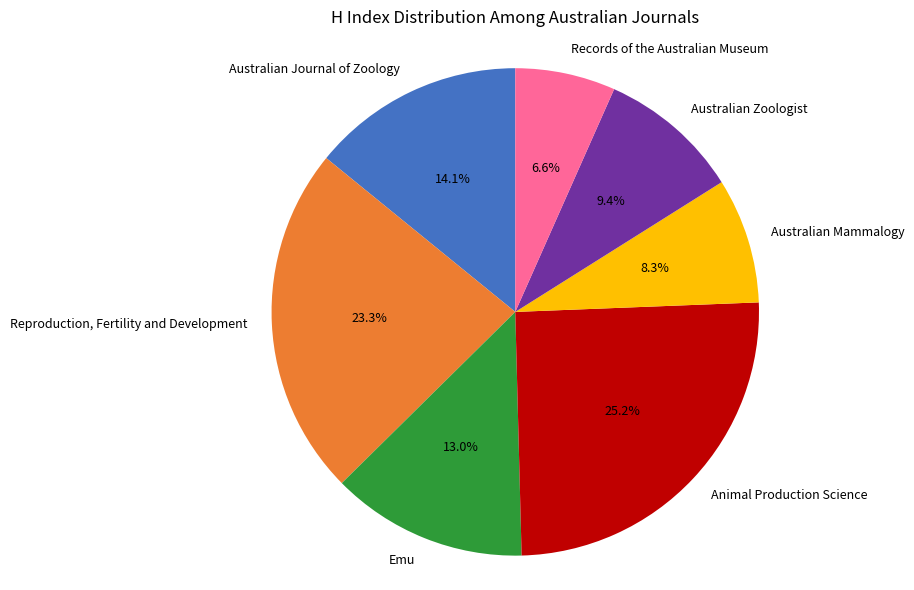

Count the number of slices in the pie.

7